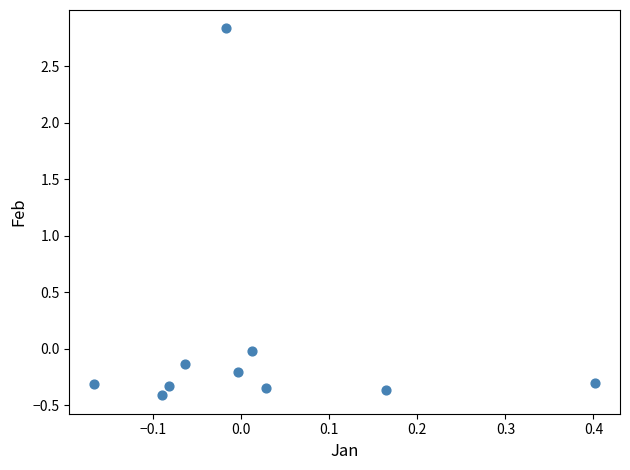

What is the range of X values (max minus min)?

0.6